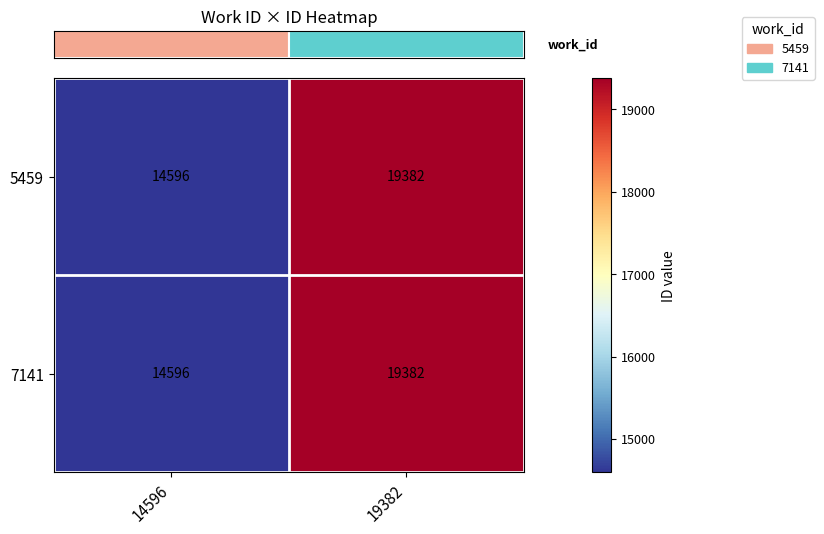

Count the number of categories in the chart.

2